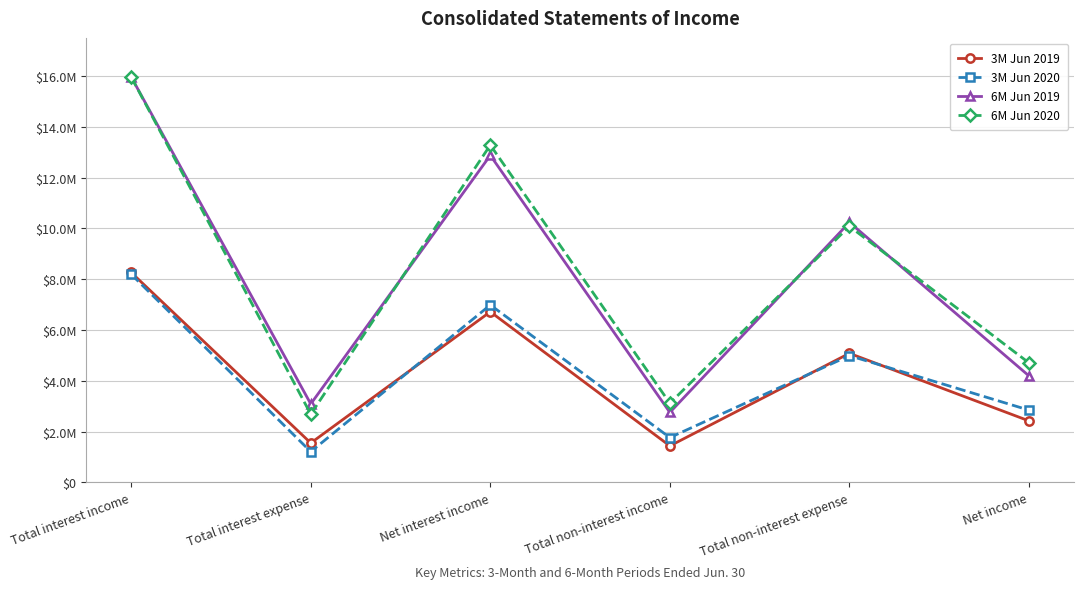

Which category has the highest value in the 3M Jun 2020 series?

Total interest income